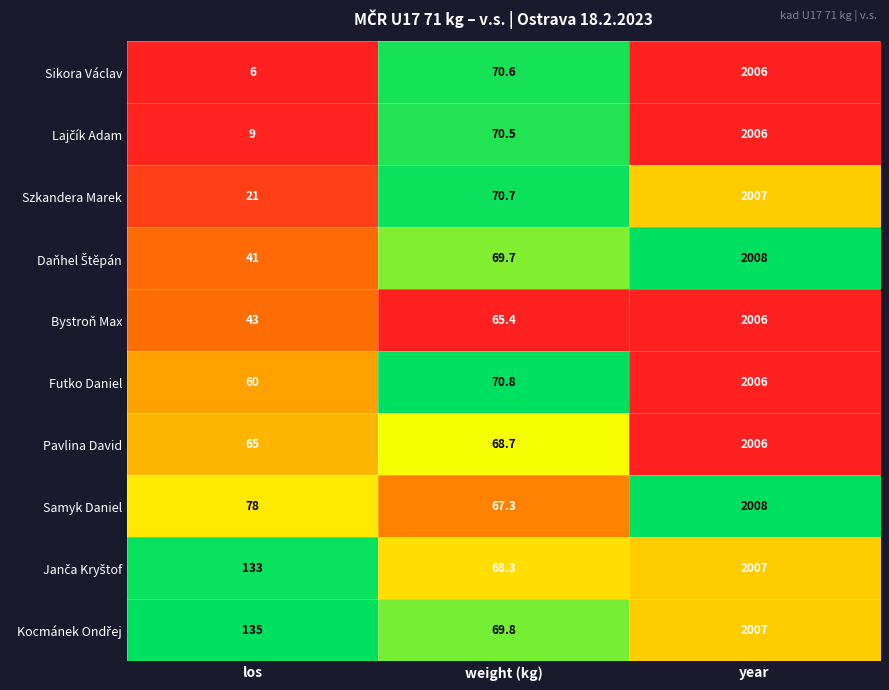

True or false: Pavlina David has a value of 1103.6 at year.

False